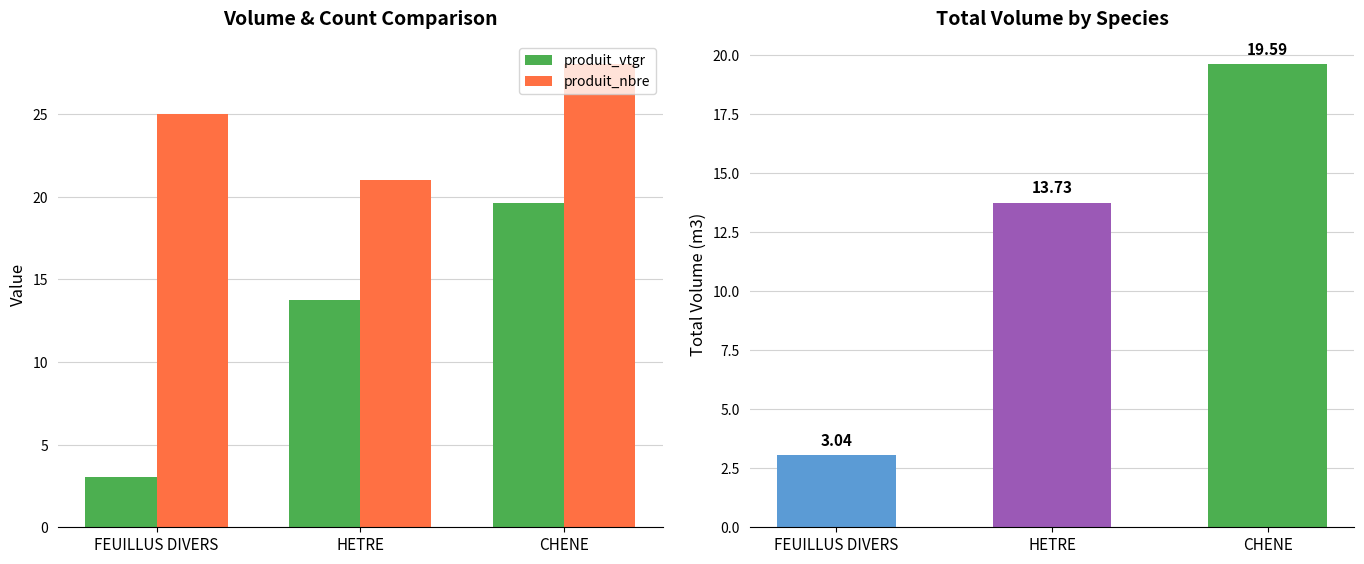

Is it true that produit_nbre equals 47.2 at CHENE?

False